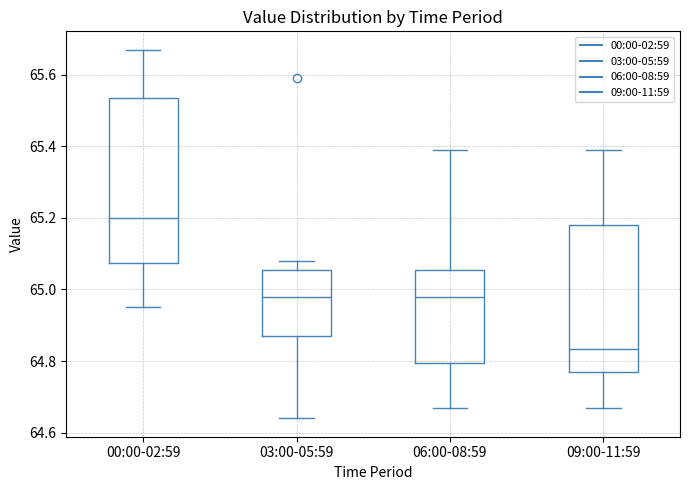

Comparing the boxes themselves (not the whiskers), which one is the tallest?

00:00-02:59